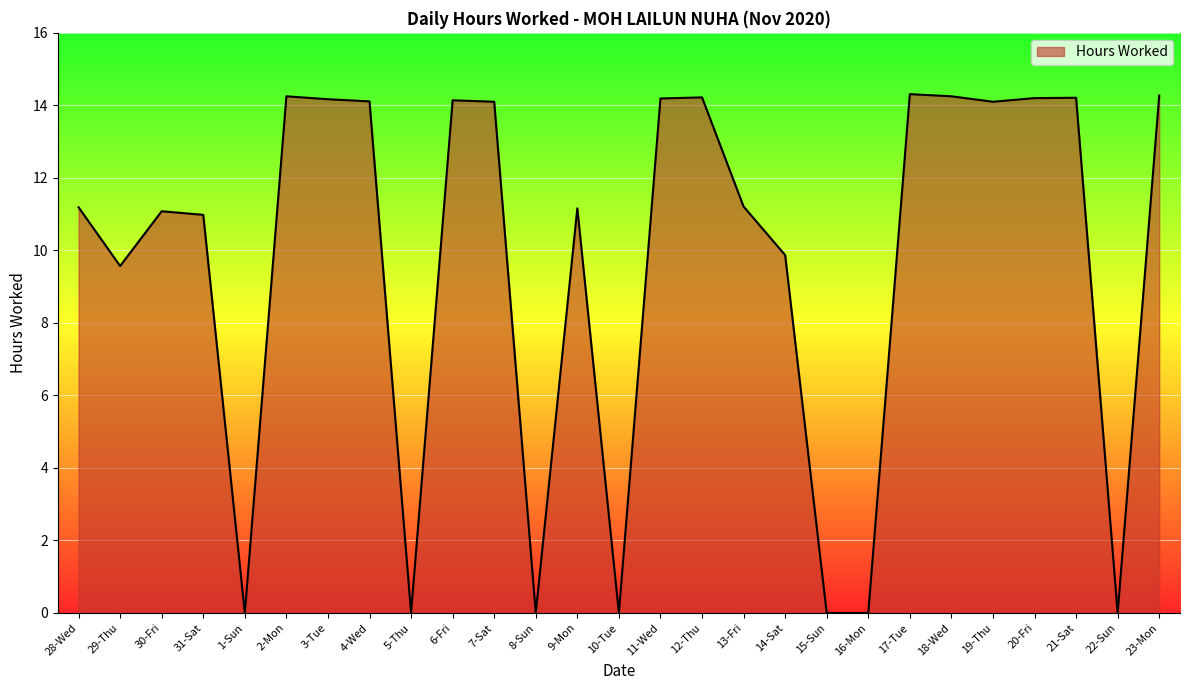

What is the sum of the values at 7-Sat and 2-Mon?

28.4